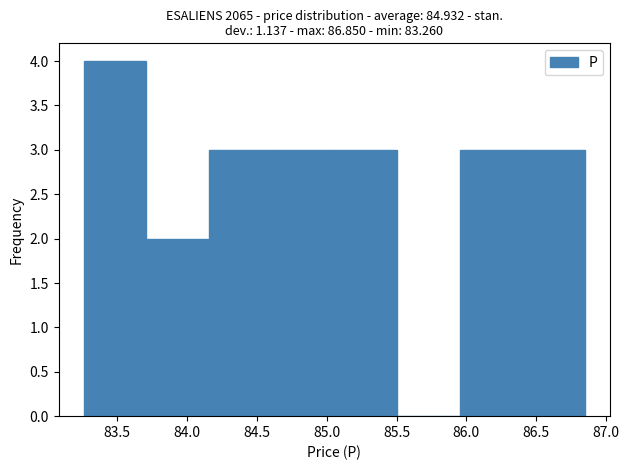

Over which range of the x-axis is the bar tallest?

83.25 to 83.70